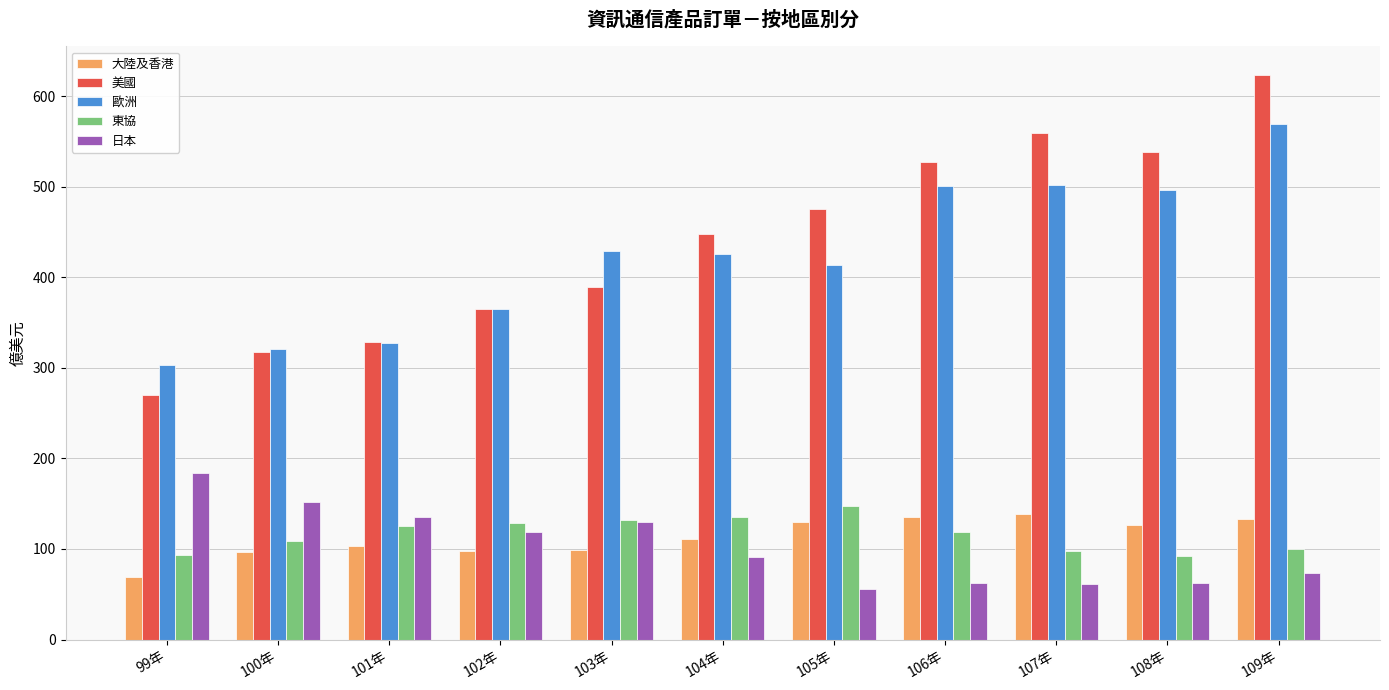

How many categories are shown in the chart?

11